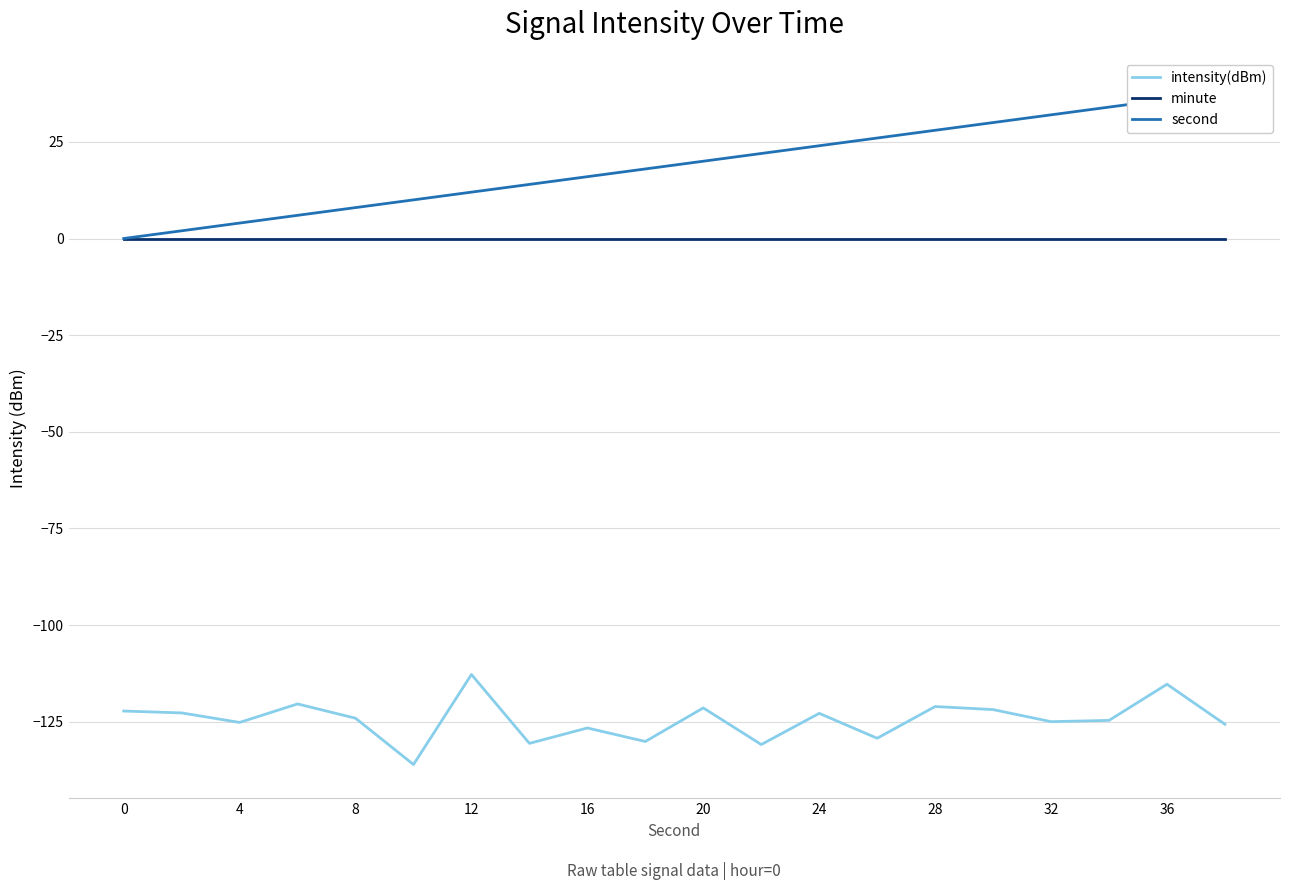

Reading right to left, extract all data points from this chart.

intensity(dBm): -125.7	-115.3	-124.7	-125.0	-121.9	-121.1	-129.3	-122.9	-130.9	-121.4	-130.1	-126.6	-130.6	-112.8	-136.1	-124.1	-120.4	-125.2	-122.7	-122.3
minute: 0.0	0.0	0.0	0.0	0.0	0.0	0.0	0.0	0.0	0.0	0.0	0.0	0.0	0.0	0.0	0.0	0.0	0.0	0.0	0.0
second: 38.0	36.0	34.0	32.0	30.0	28.0	26.0	24.0	22.0	20.0	18.0	16.0	14.0	12.0	10.0	8.0	6.0	4.0	2.0	0.0